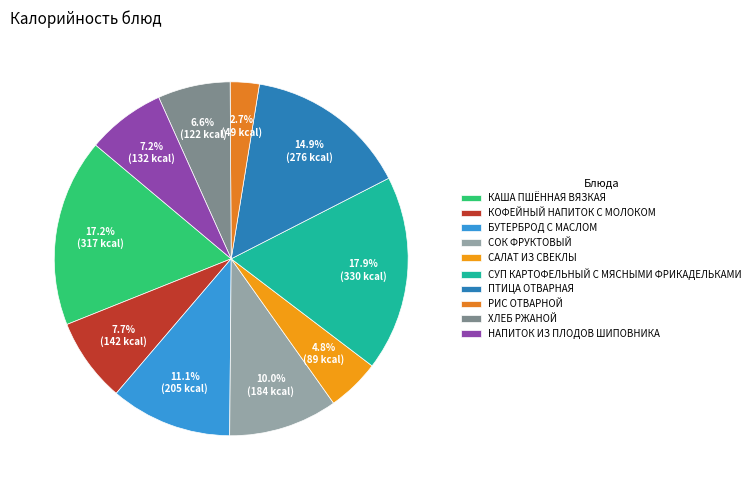

Rank the categories by value from lowest to highest.

РИС ОТВАРНОЙ, САЛАТ ИЗ СВЕКЛЫ, ХЛЕБ РЖАНОЙ, НАПИТОК ИЗ ПЛОДОВ ШИПОВНИКА, КОФЕЙНЫЙ НАПИТОК С МОЛОКОМ, СОК ФРУКТОВЫЙ, БУТЕРБРОД С МАСЛОМ, ПТИЦА ОТВАРНАЯ, КАША ПШЁННАЯ ВЯЗКАЯ, СУП КАРТОФЕЛЬНЫЙ С МЯСНЫМИ ФРИКАДЕЛЬКАМИ